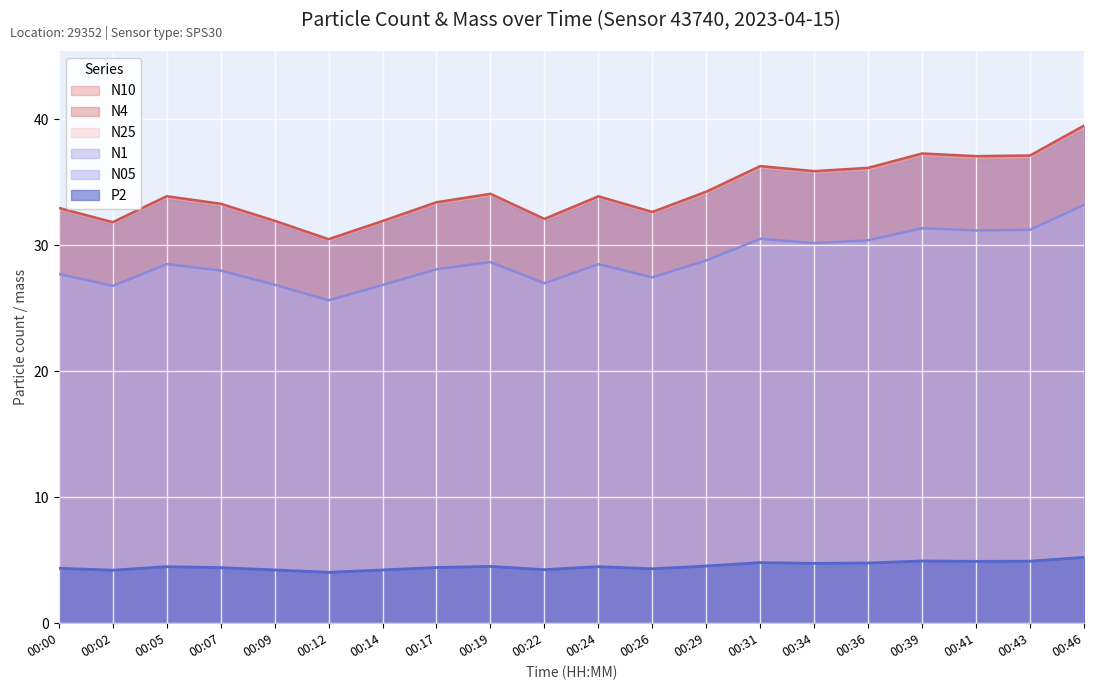

The N10 series shows 37.3 at 00:39. True or false?

True